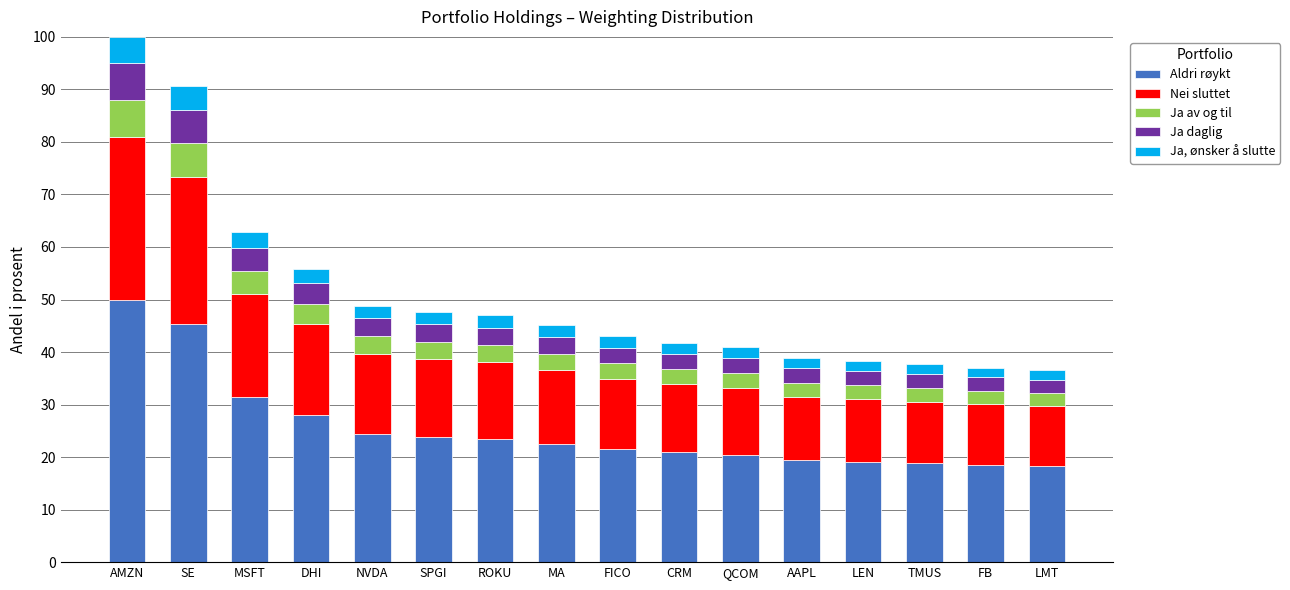

At which label does Aldri røykt reach its peak?

AMZN